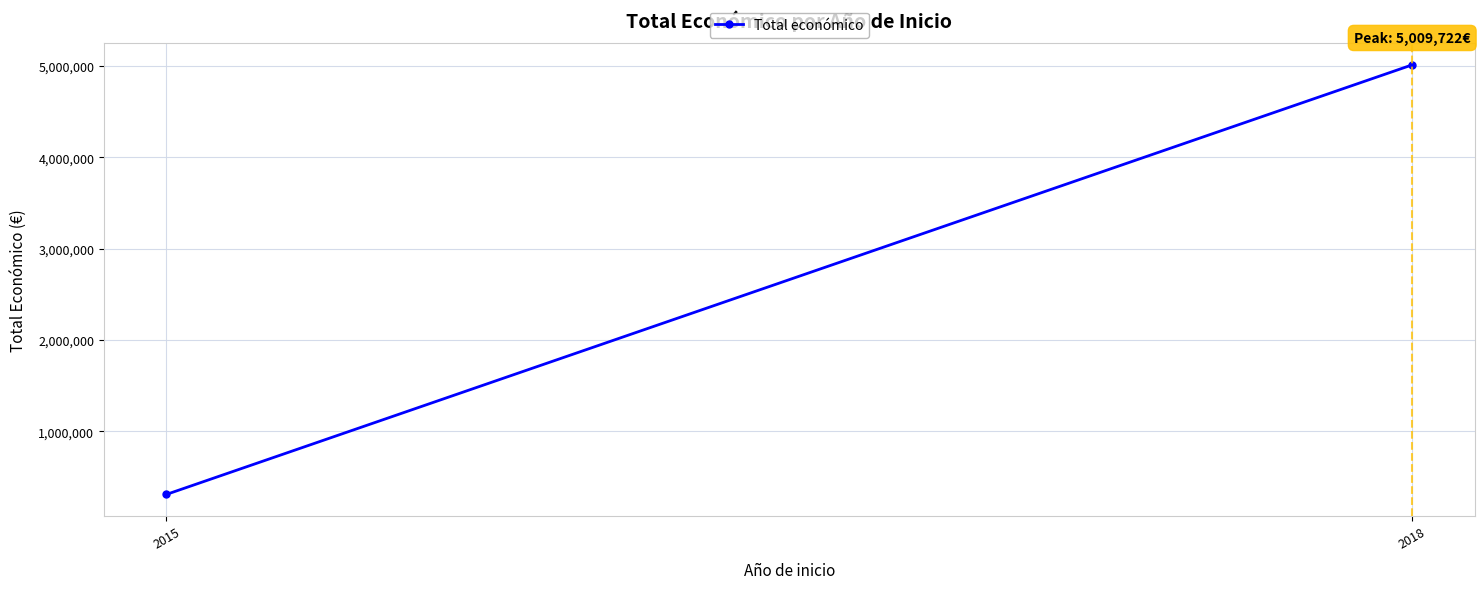

Reading left to right, extract all data points from this chart.

311553	5009722